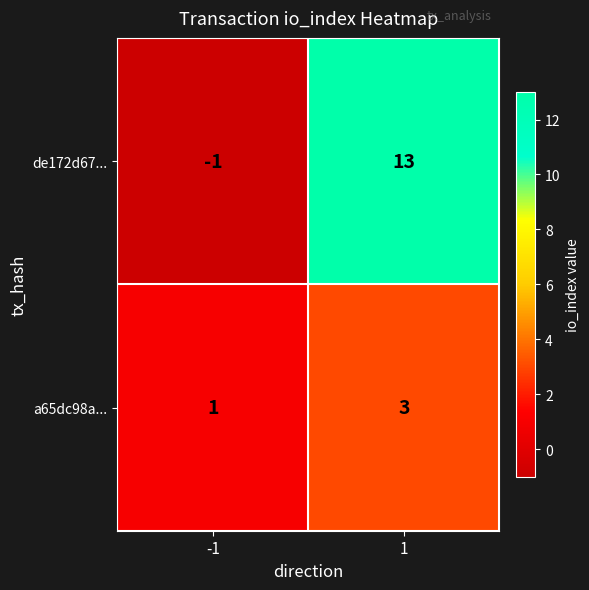

Count the number of categories in the chart.

2